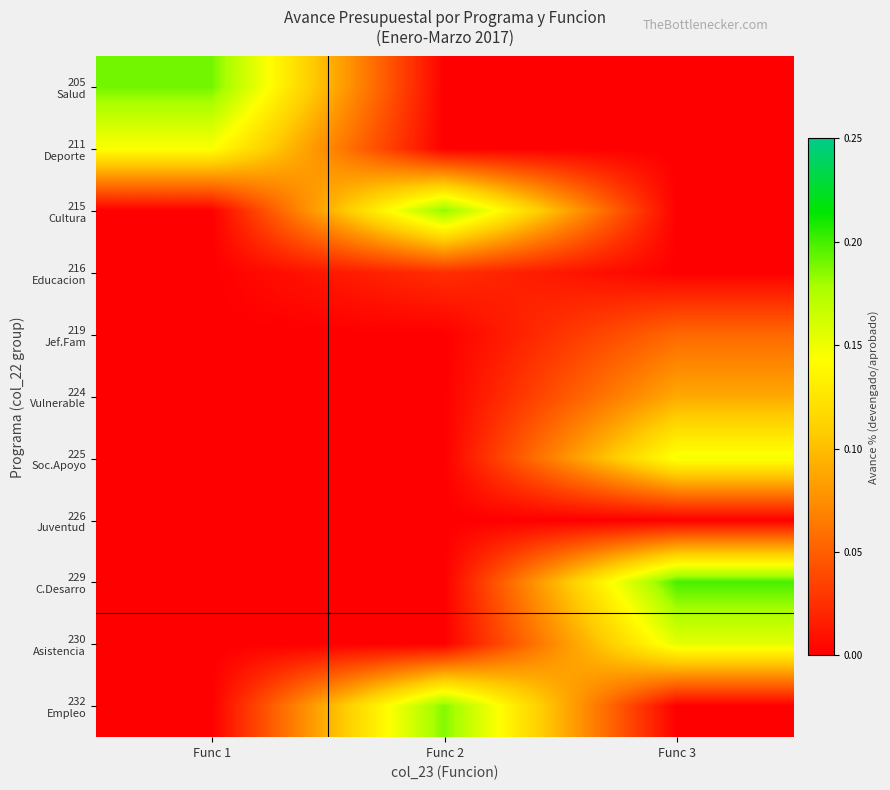

Between Func 3 and Func 1, which is larger?

Func 1